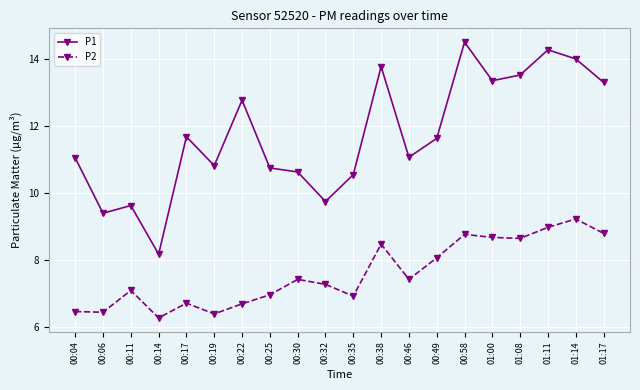

What is the total value across all series at 00:49?

19.7